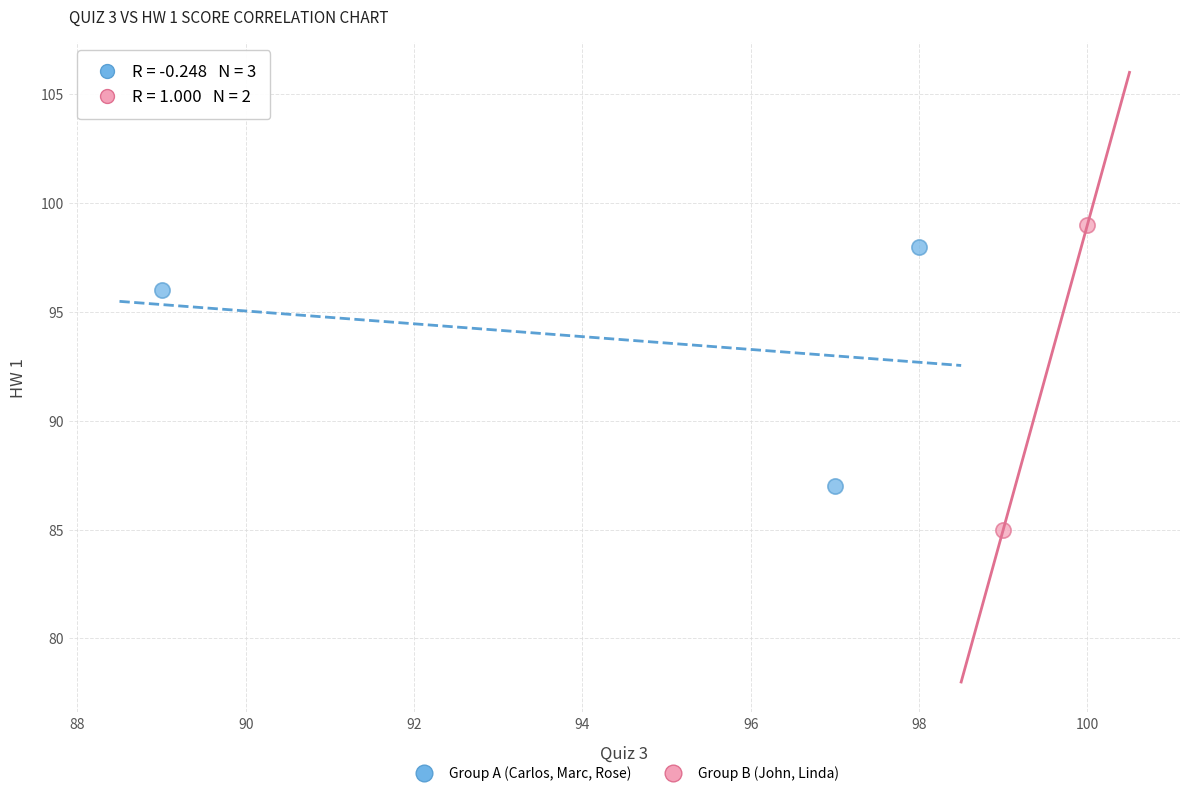

What are all the series names shown in the legend?

Group A (Carlos, Marc, Rose), Group B (John, Linda)